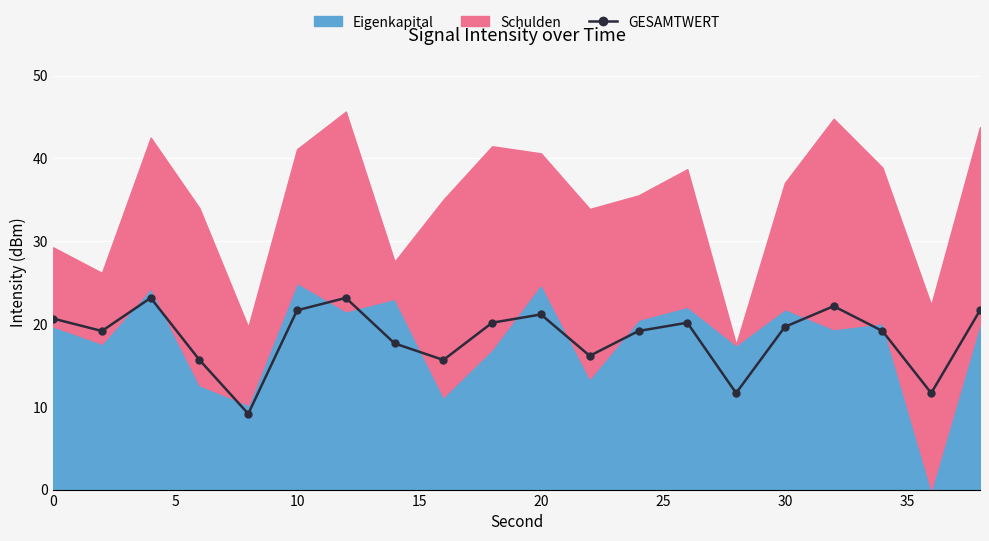

What is the maximum value shown in the chart?

23.2